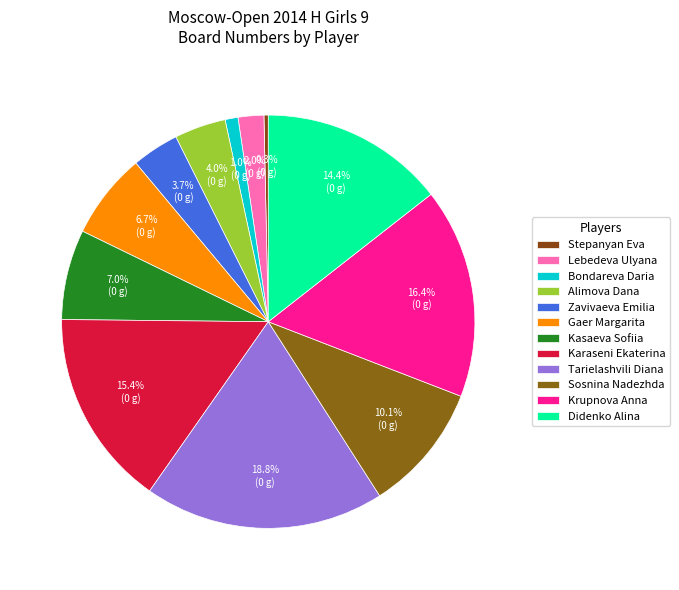

To the nearest percent, what portion does Alimova Dana represent?

4%